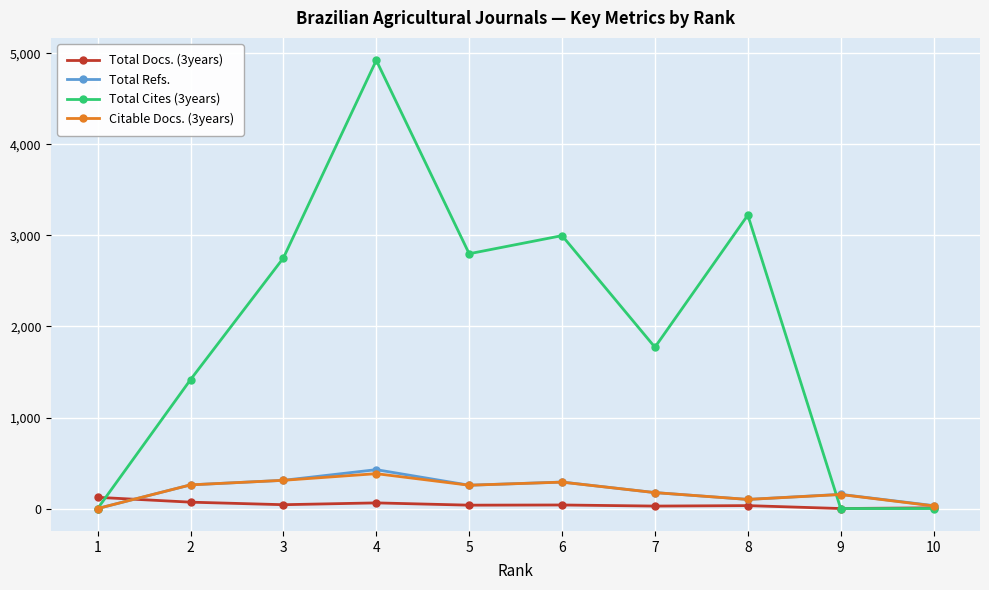

What is the value of the Total Refs. point at the 2nd from the left?

260